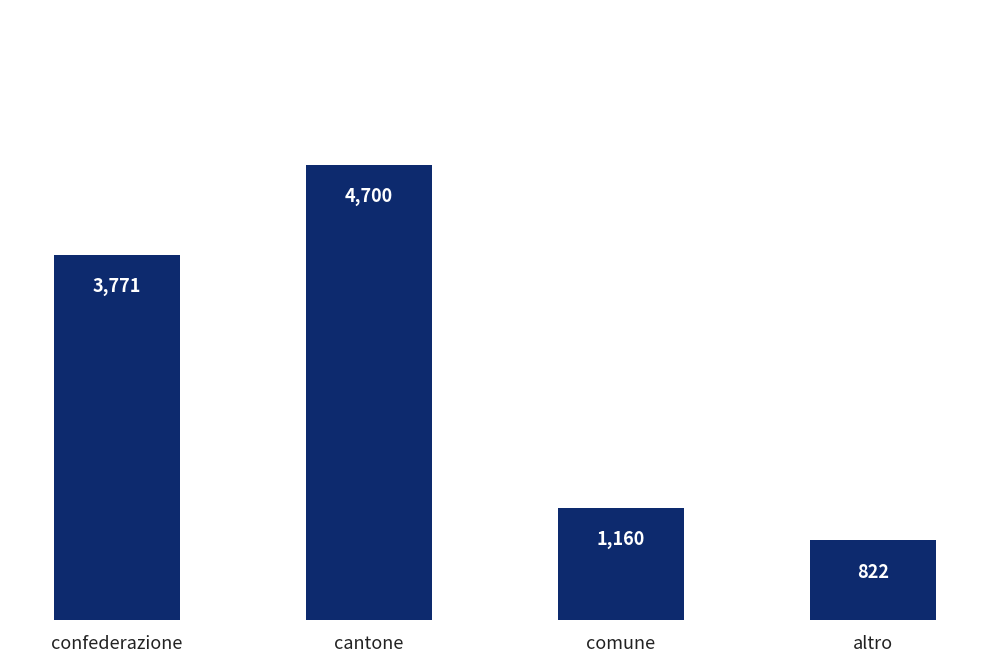

Reading left to right, what are all the values shown in this chart?

confederazione=3771	cantone=4700	comune=1160	altro=822